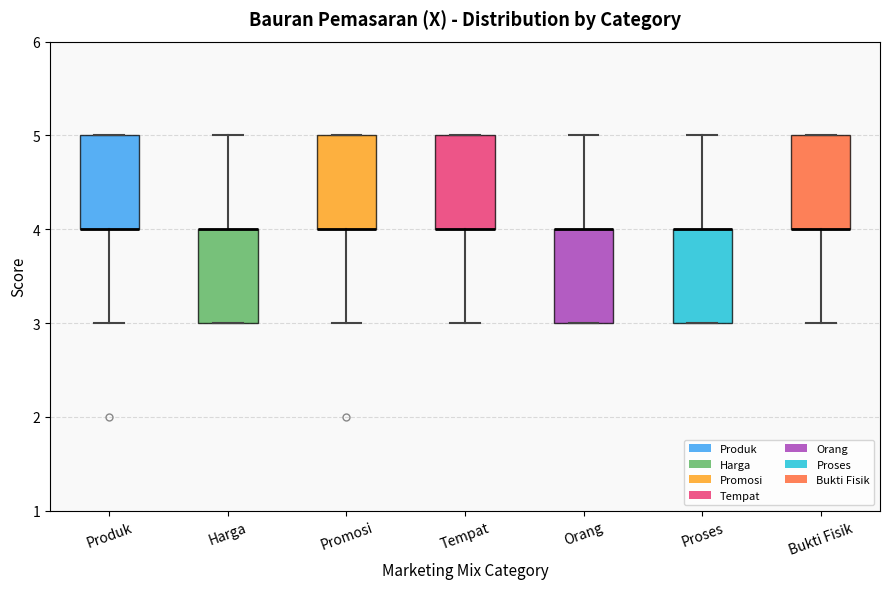

Where does the lower whisker of the box for Tempat end on the y-axis? The values are not printed on the chart, so give them approximately, as read against the axis.

3